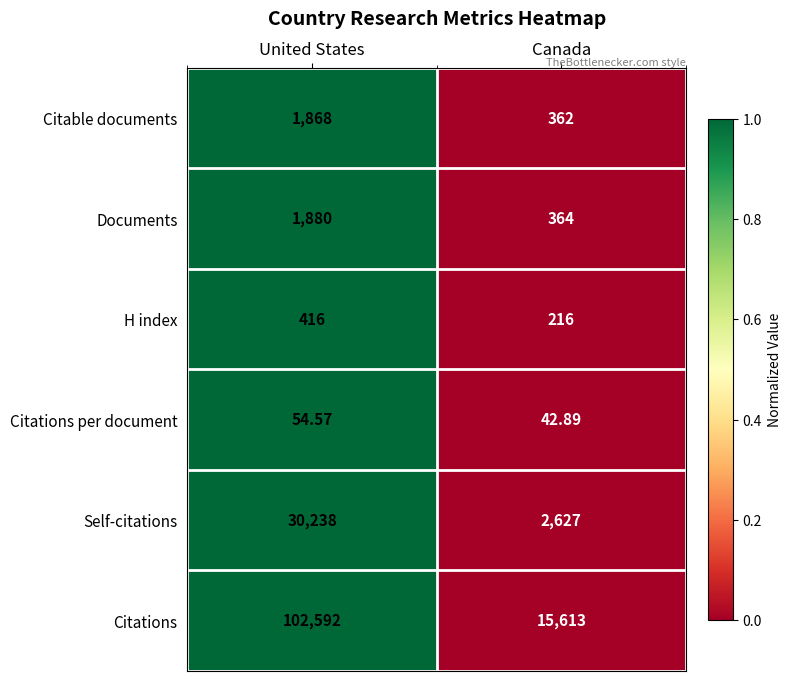

Is the value of Citable documents at United States greater than the value of Citations at Canada?

No